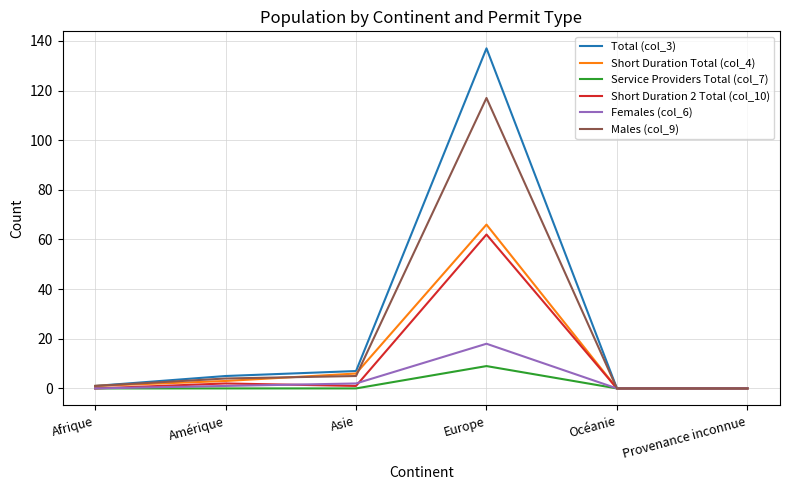

Reading left to right, list all the values displayed in this chart.

Total (col_3): 1	5	7	137	0	0
Short Duration Total (col_4): 1	3	6	66	0	0
Service Providers Total (col_7): 0	0	0	9	0	0
Short Duration 2 Total (col_10): 0	2	1	62	0	0
Females (col_6): 0	1	2	18	0	0
Males (col_9): 1	4	5	117	0	0